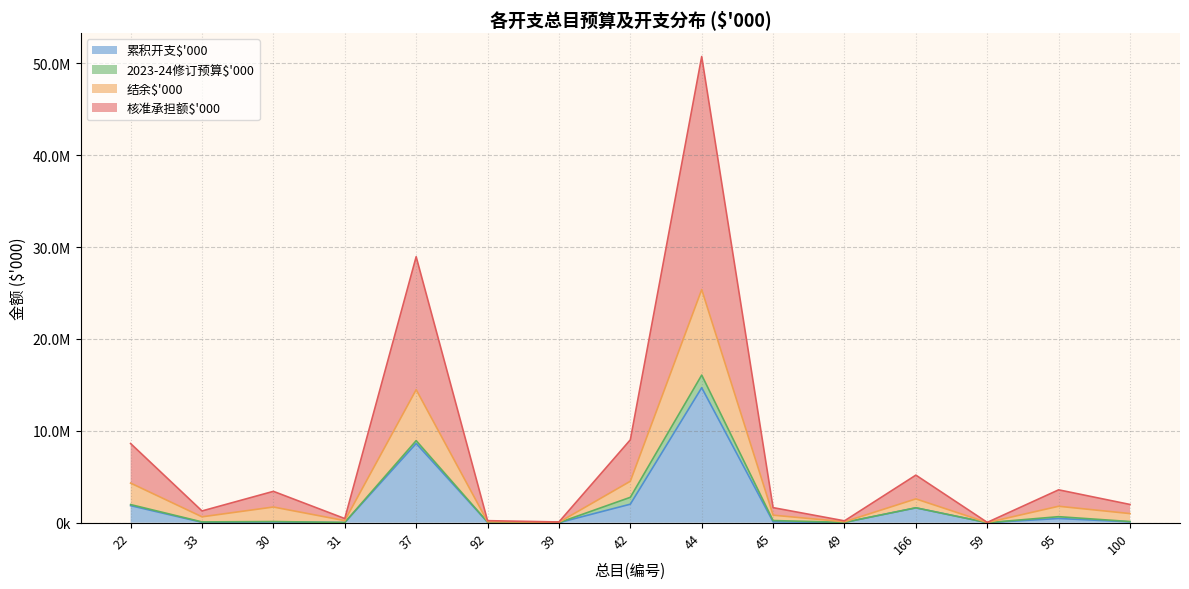

Which category has the highest value in the 核准承担额$'000 series?

44